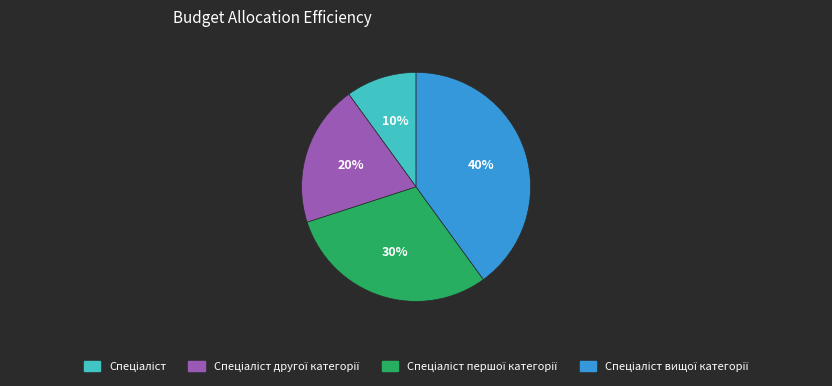

To the nearest percent, what is the difference between the largest and smallest slice percentages?

30%